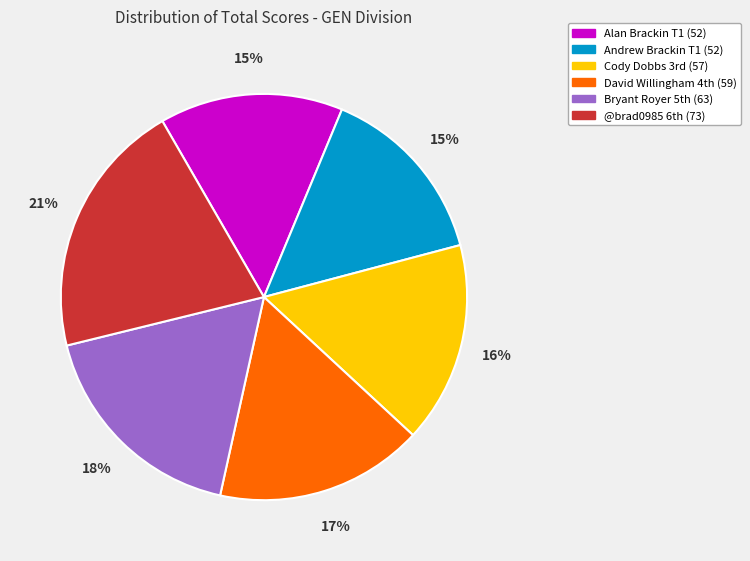

To the nearest percent, what is the difference between the largest and smallest slice percentages?

6%